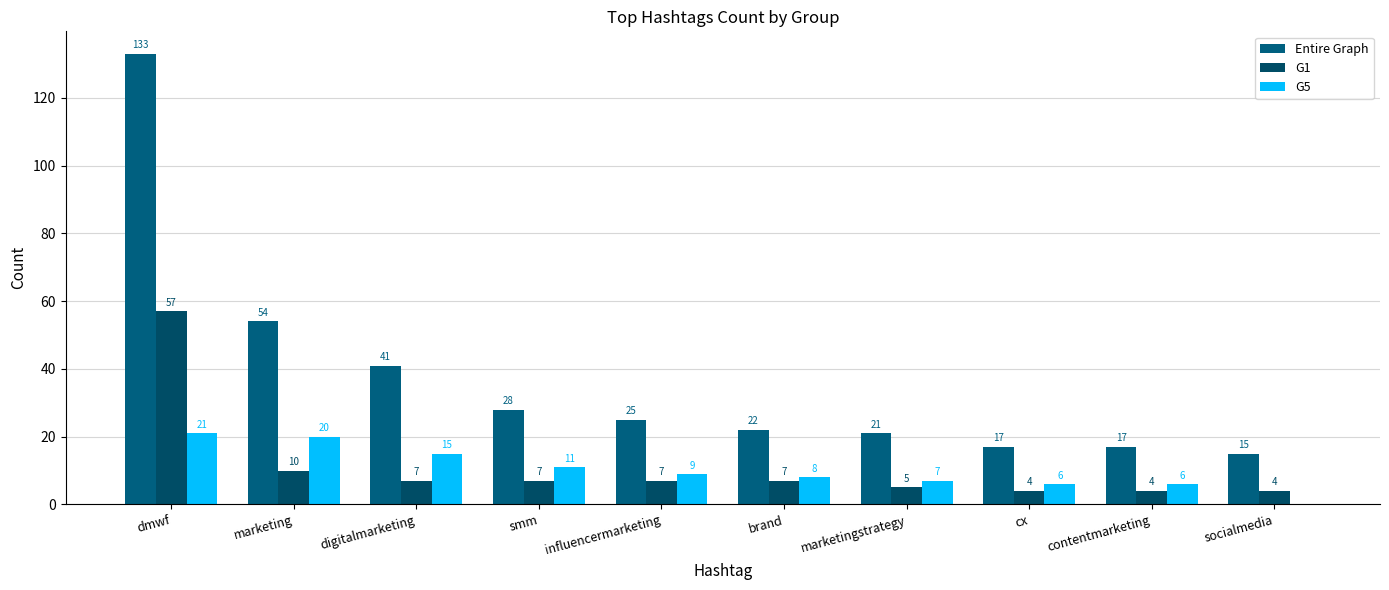

Count the number of data series in this chart.

3